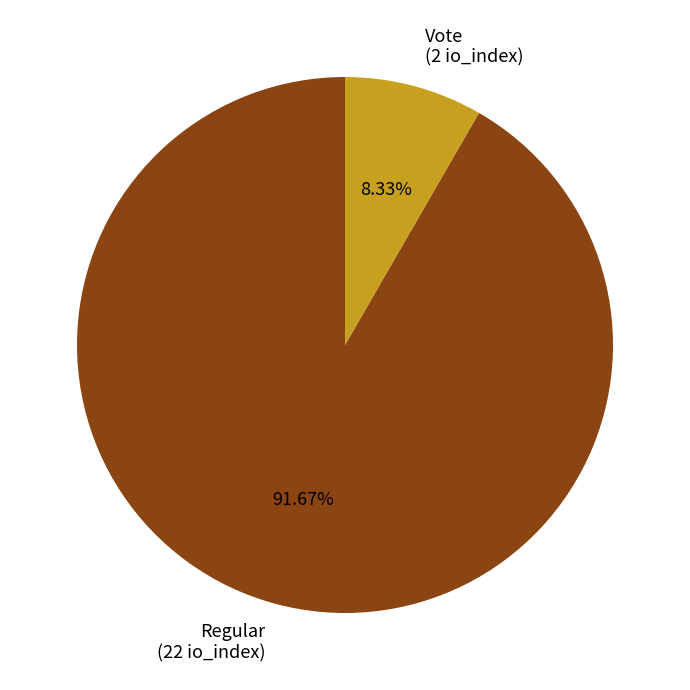

Rank the categories by value from highest to lowest.

Regular (22 io_index), Vote (2 io_index)